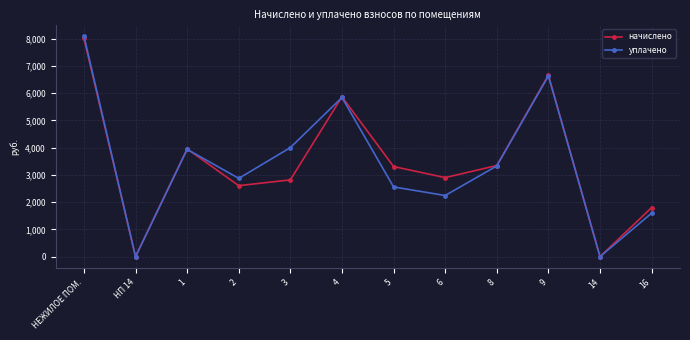

Reading left to right, list all the values displayed in this chart.

начислено: НЕЖИЛОЕ ПОМ.=8005.9	НП 14=0.0	1=3952.2	2=2604.0	3=2816.4	4=5863.6	5=3305.8	6=2899.4	8=3342.7	9=6657.8	14=0.0	16=1800.6
уплачено: НЕЖИЛОЕ ПОМ.=8094.7	НП 14=0.0	1=3935.5	2=2871.3	3=4000.0	4=5838.8	5=2557.2	6=2242.9	8=3328.6	9=6629.6	14=0.0	16=1594.7